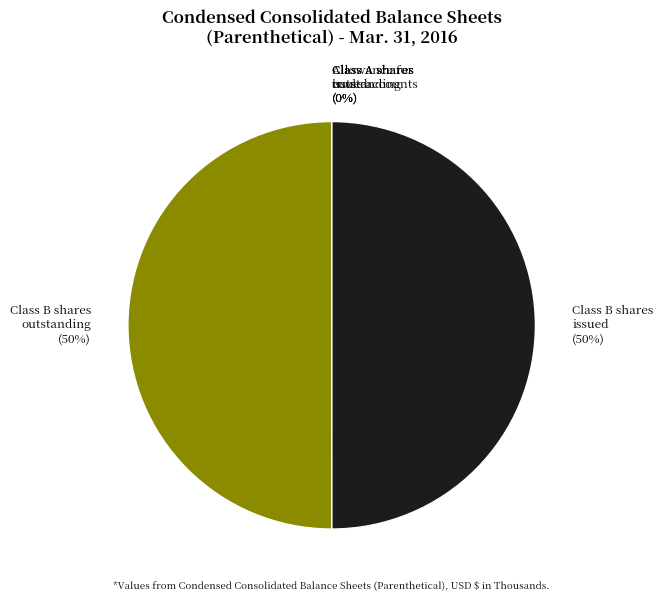

To the nearest percent, what is the average slice percentage?

20%